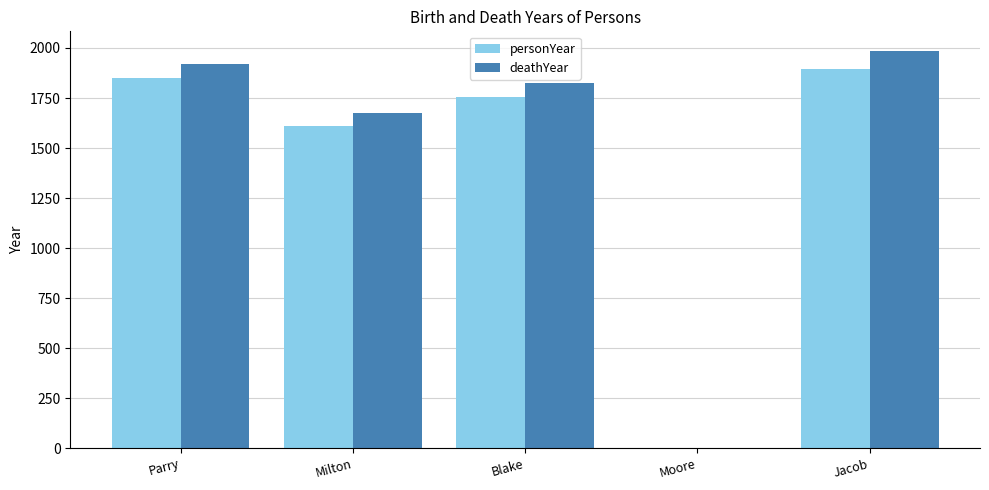

What is the maximum value shown in the chart?

1984